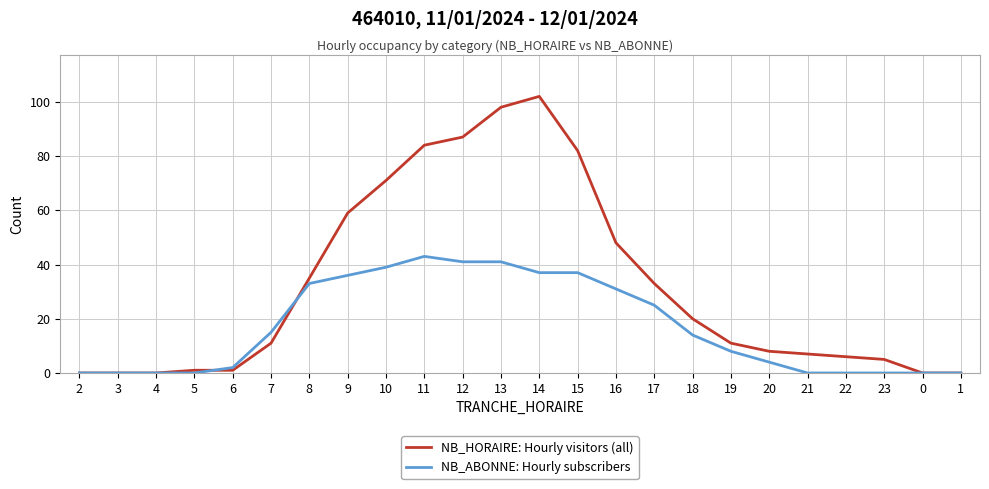

Which series has the widest spread of values?

NB_HORAIRE: Hourly visitors (all)